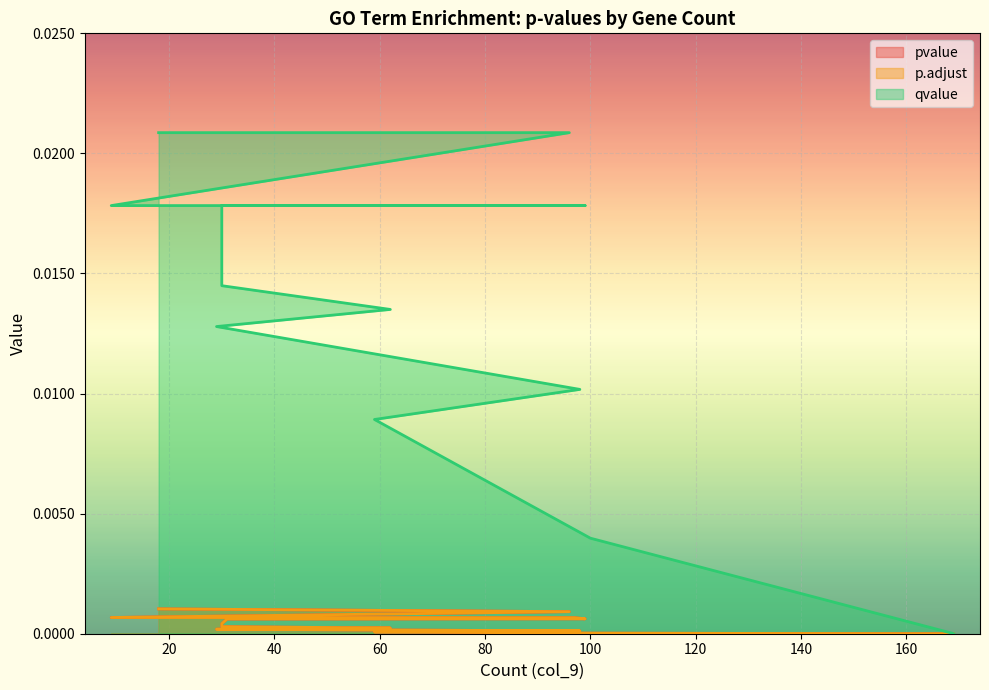

True or false: qvalue and pvalue cross at least once.

False